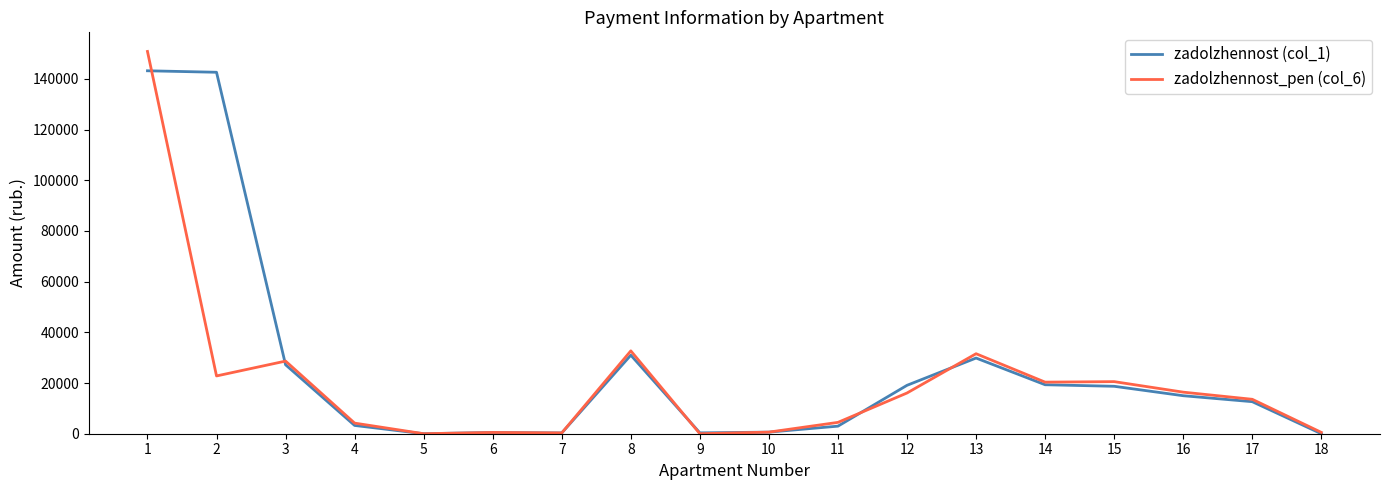

Does the chart have visible grid lines?

No